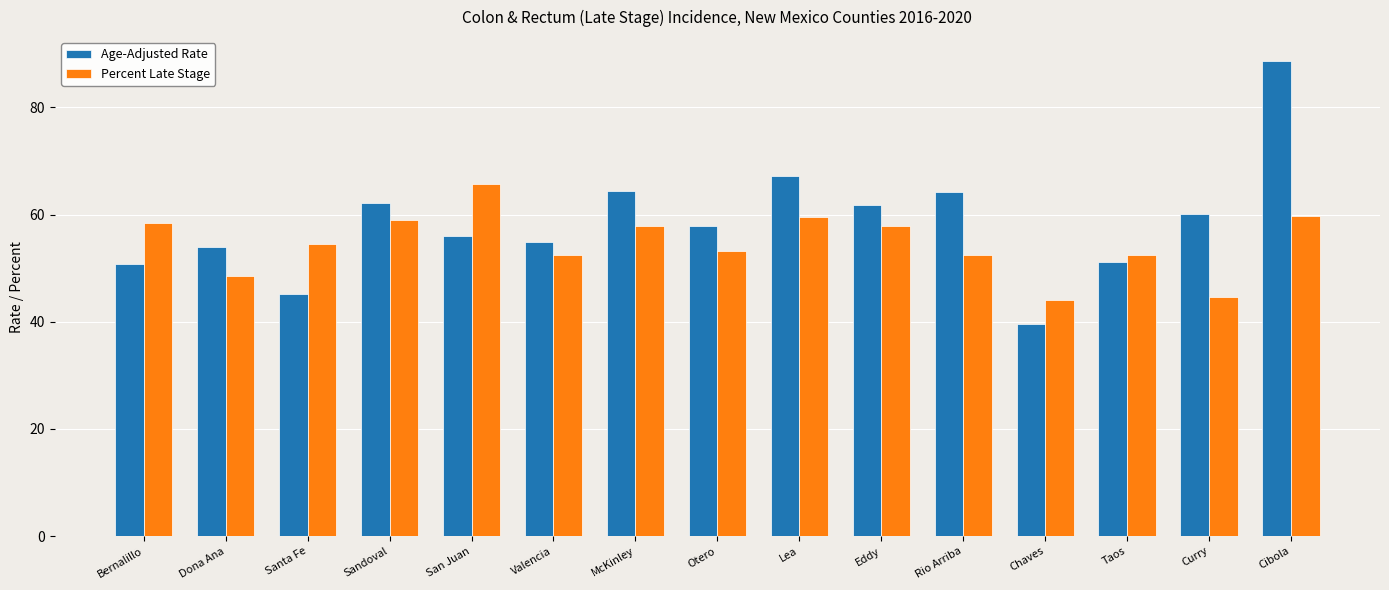

Which category has the highest value in the Age-Adjusted Rate series?

Cibola